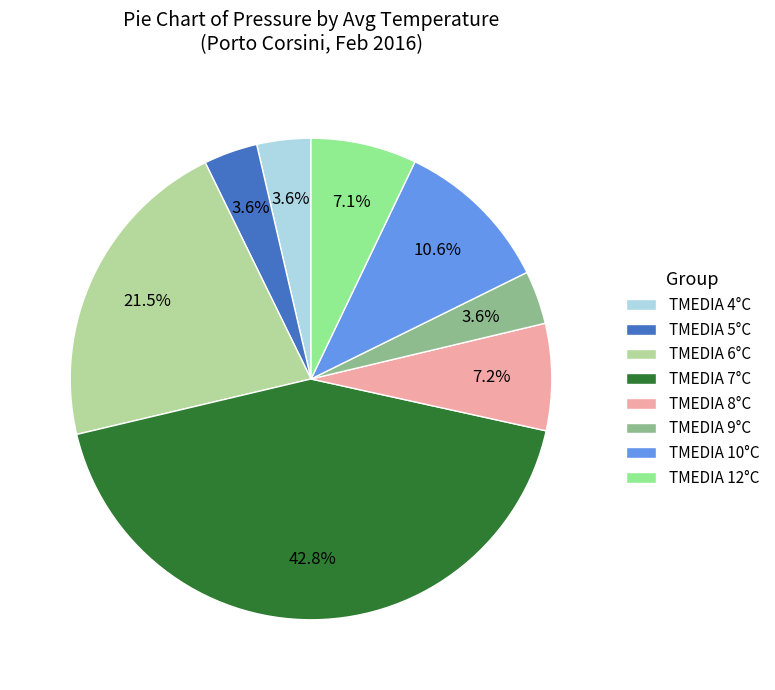

Is there a majority slice in this chart?

No